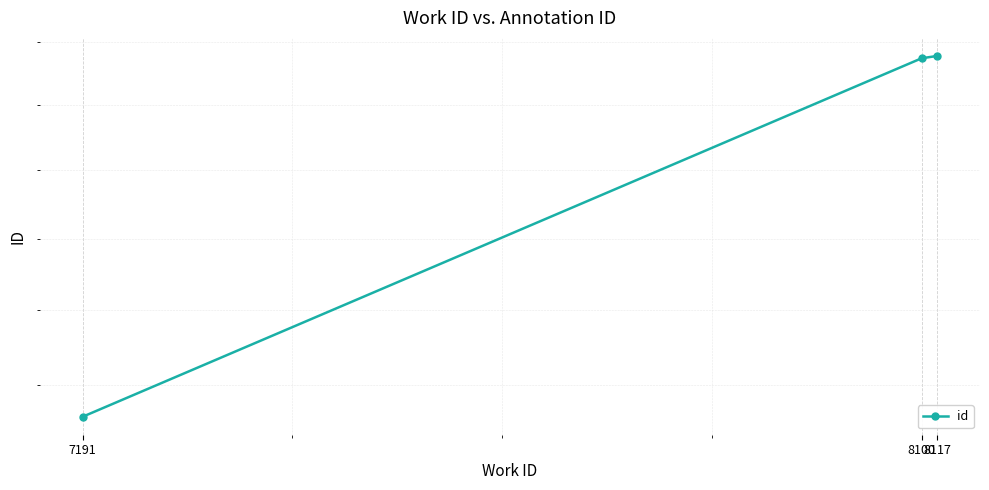

Approximately how many times larger is the value at 8100 compared to 8117?

1.0